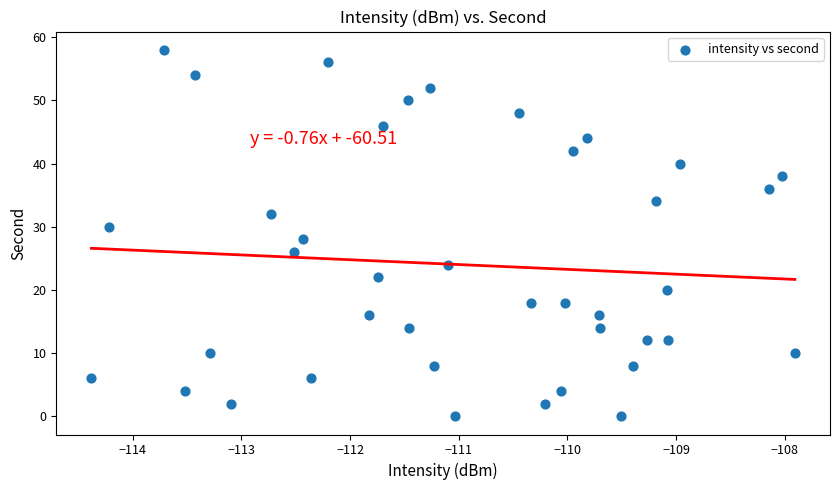

What is the range of Y values (max minus min)?

58